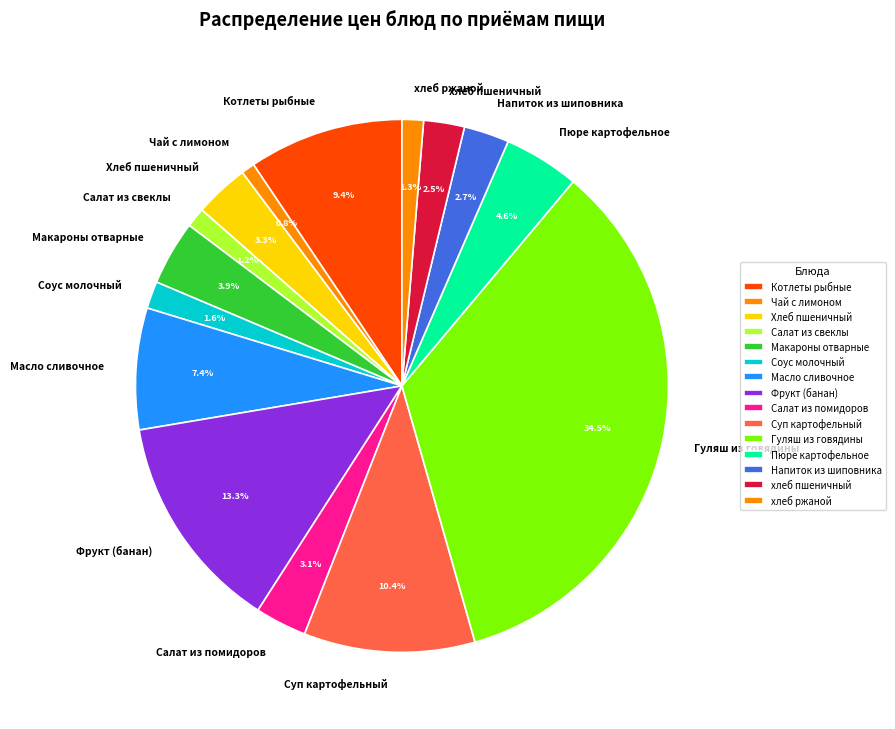

How many slices are in this pie chart?

15